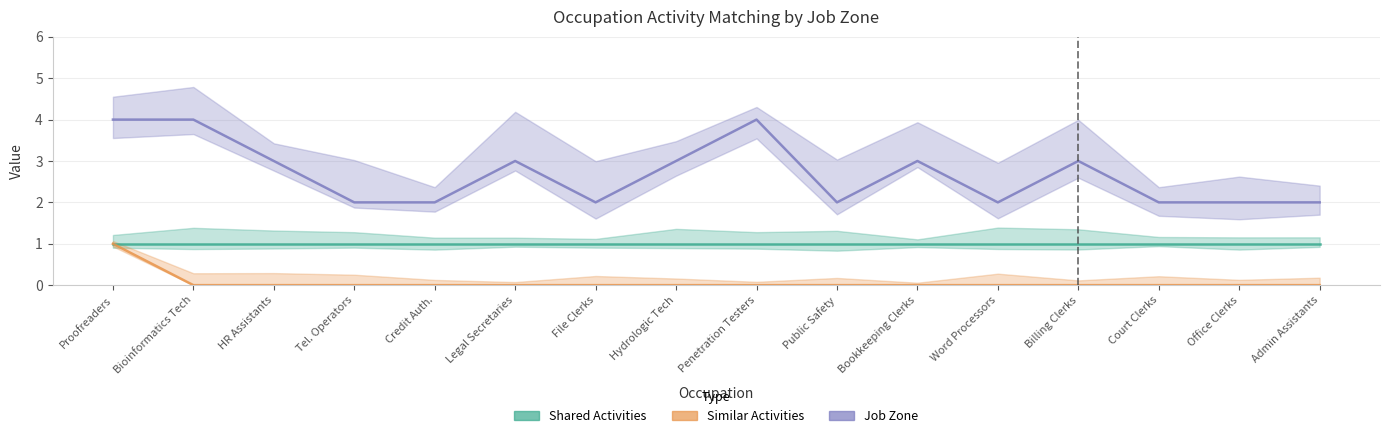

Reading left to right, what are all the values shown in this chart?

Job Zone: 4	4	3	2	2	3	2	3	4	2	3	2	3	2	2	2
Shared Activities: 1	1	1	1	1	1	1	1	1	1	1	1	1	1	1	1
Similar Activities: 1	0	0	0	0	0	0	0	0	0	0	0	0	0	0	0